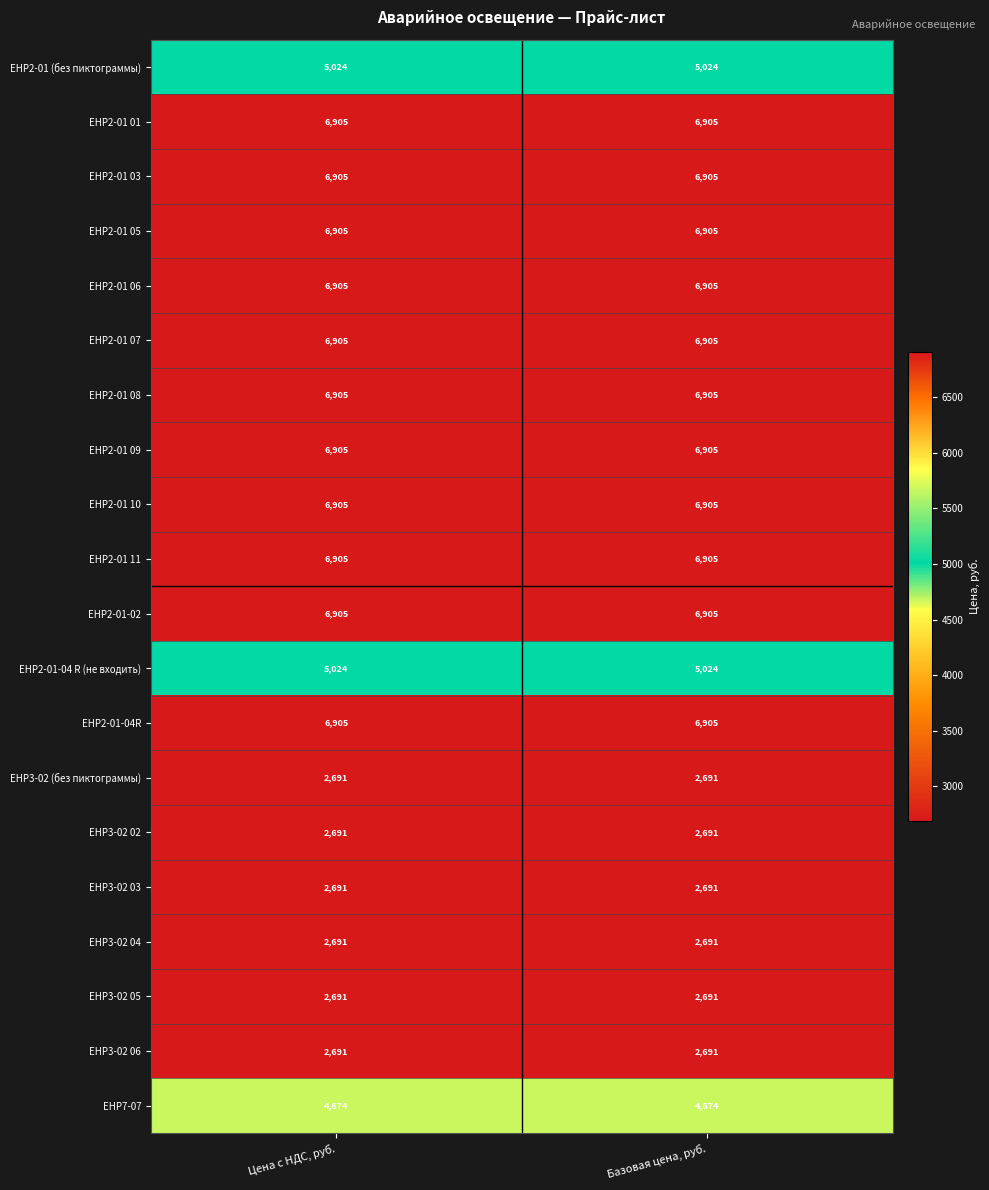

Is it true that EHP2-01 03 equals 10023 at Цена с НДС, руб.?

False